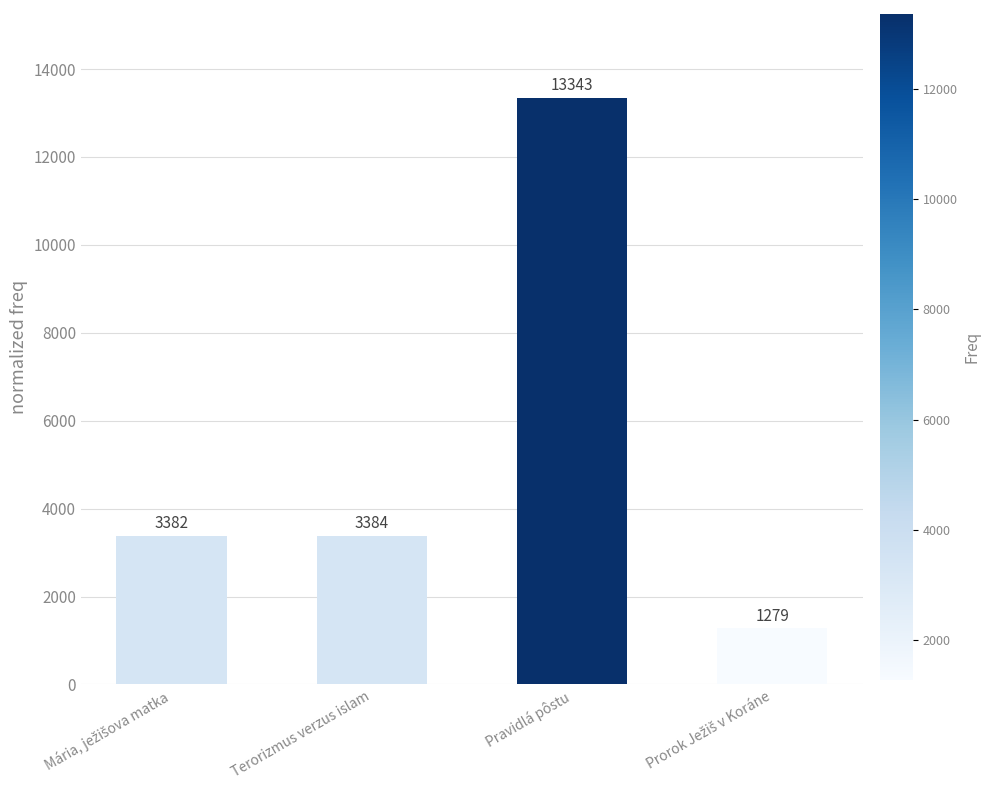

True or false: the data shows 4751 at Terorizmus verzus islam.

False